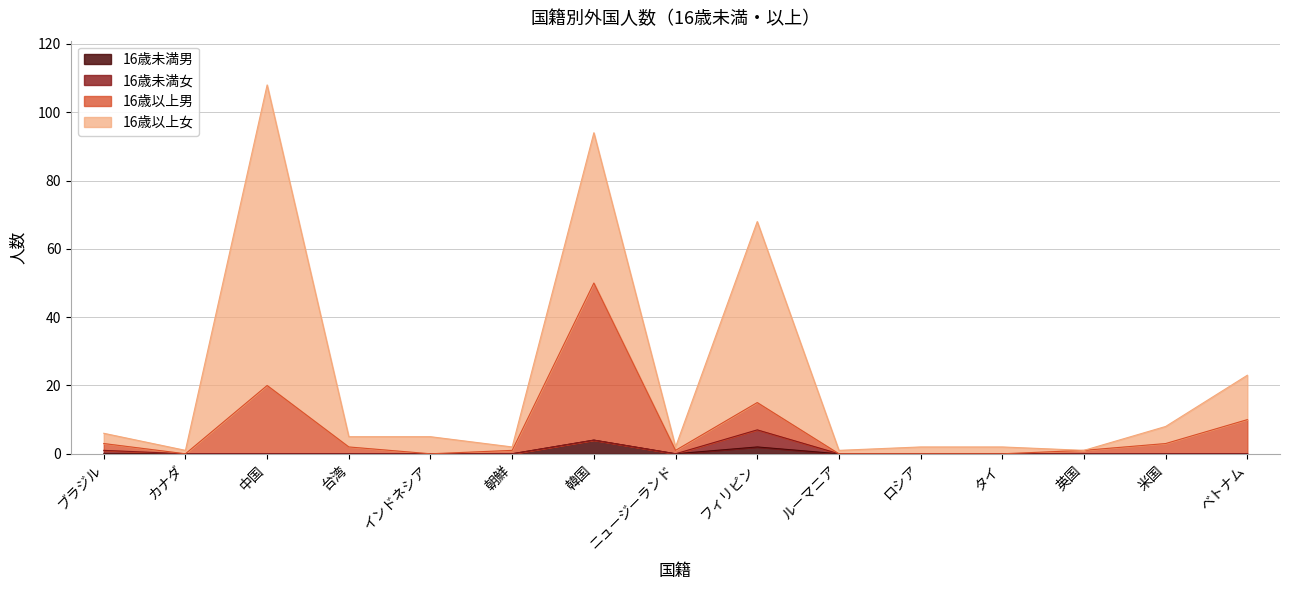

True or false: 16歳未満男 has a value of 0 at ロシア.

True